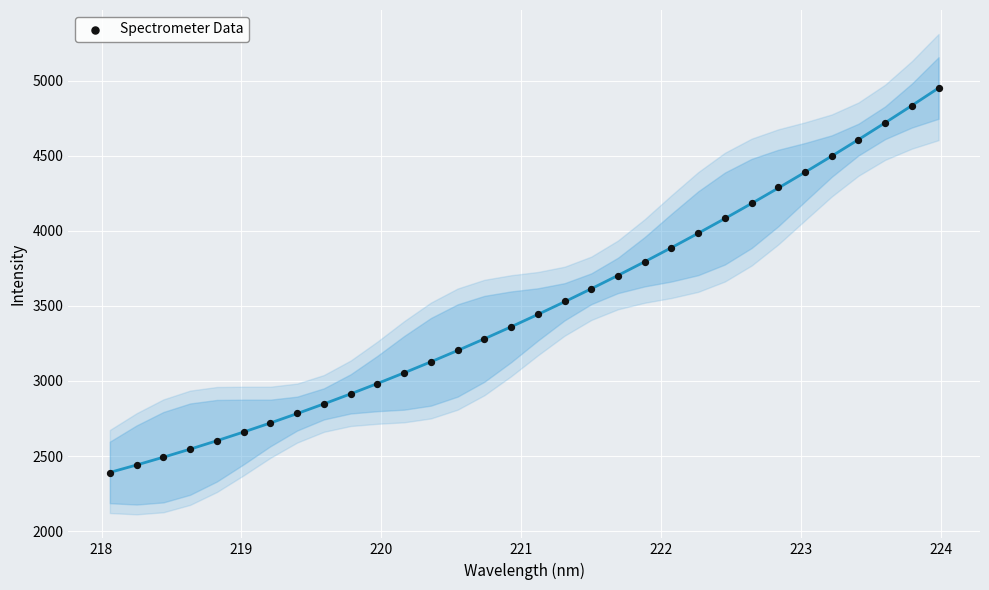

What is the range of Y values (max minus min)?

2562.1